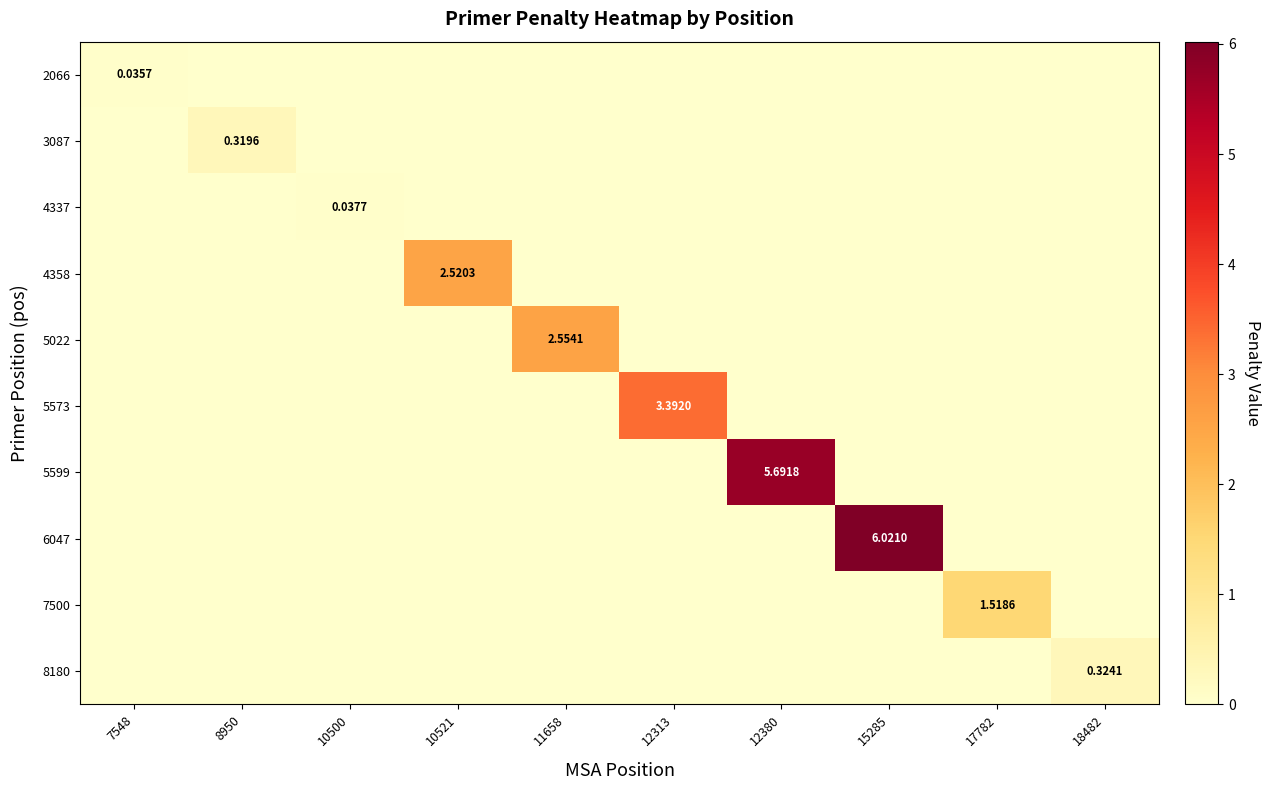

At which category is the sum across all series the highest?

15285